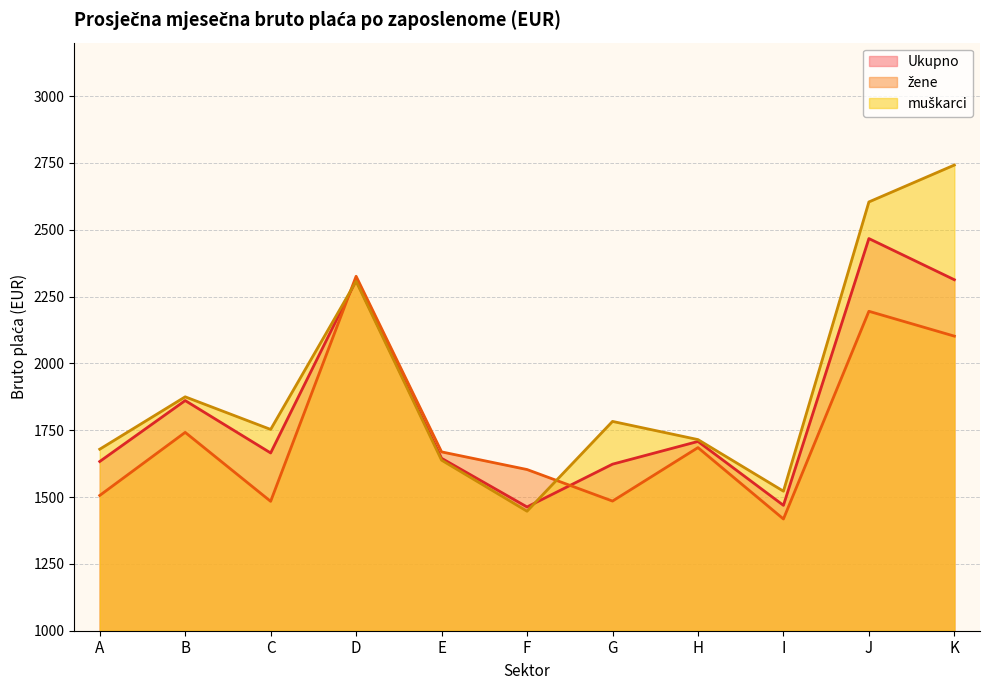

The value of muškarci at F is 1447. True or false?

True